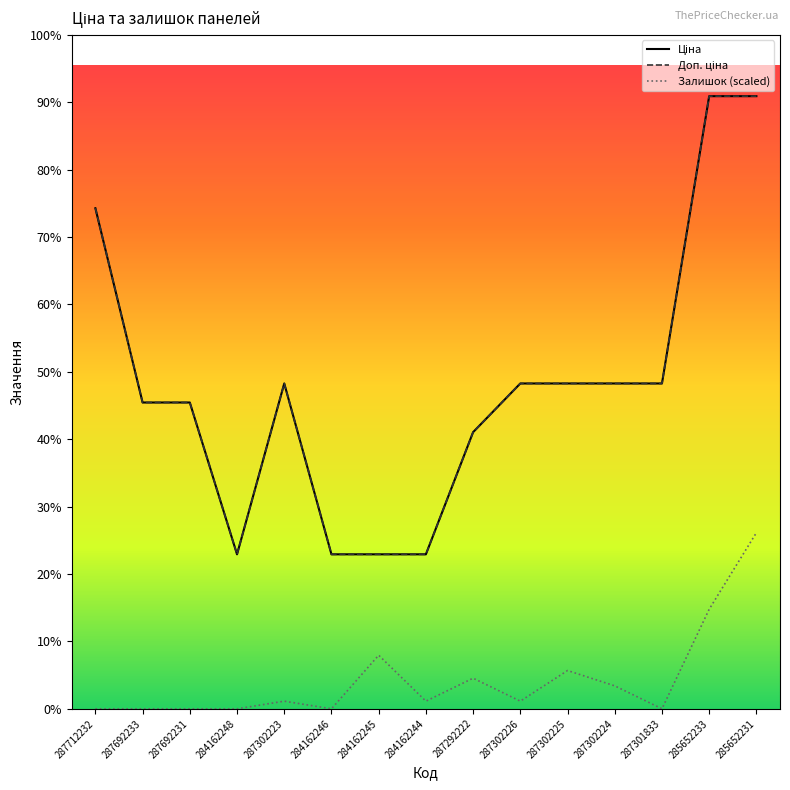

Where is Доп. ціна nearest to the value 23379?

287302223